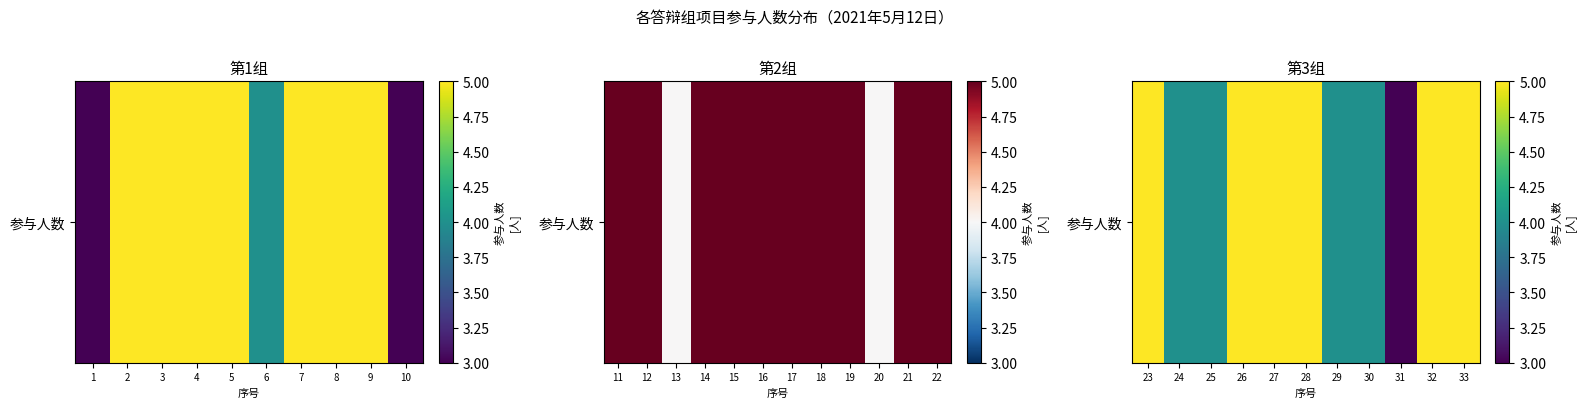

The chart shows a value of 5 at 27. True or false?

True